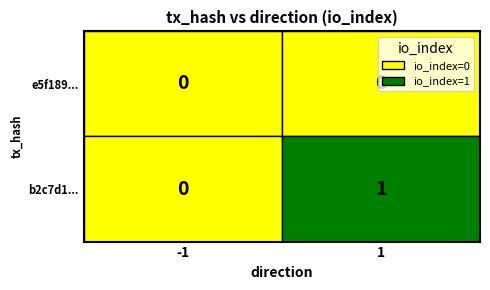

List the series in order of their overall mean, lowest first.

e5f1898a9119b806d1969864a9d463a0c539501, b2c7d1c5ee8331826f3cc536b76b320d3a6793c